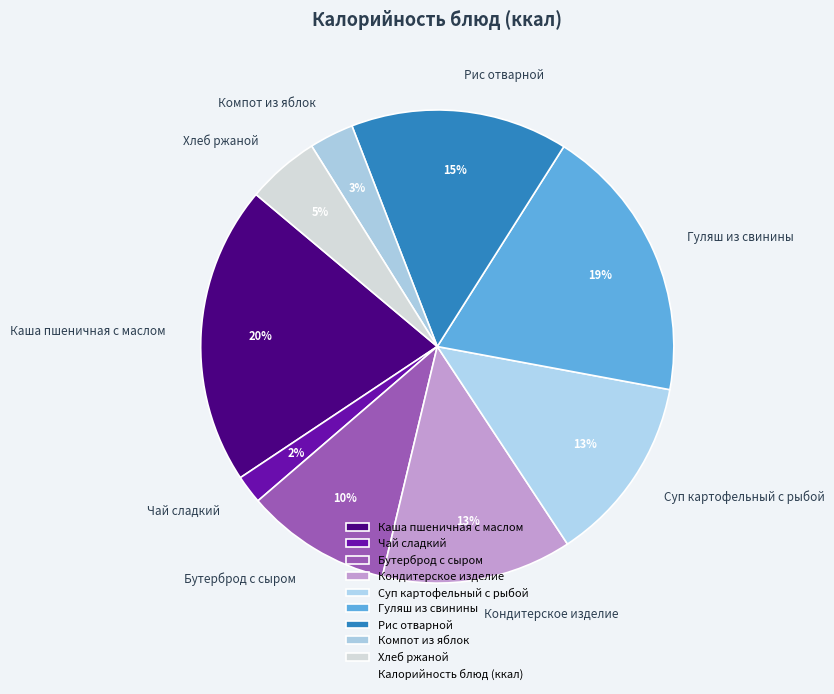

True or false: Чай сладкий accounts for 8% of the total.

False